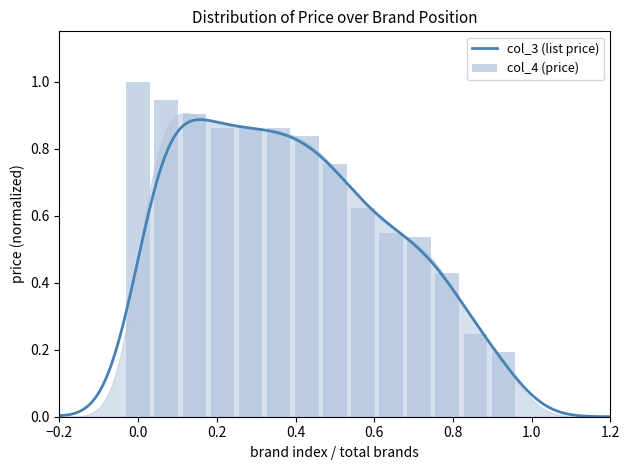

Are the bars grouped side by side (vs. stacked)?

No